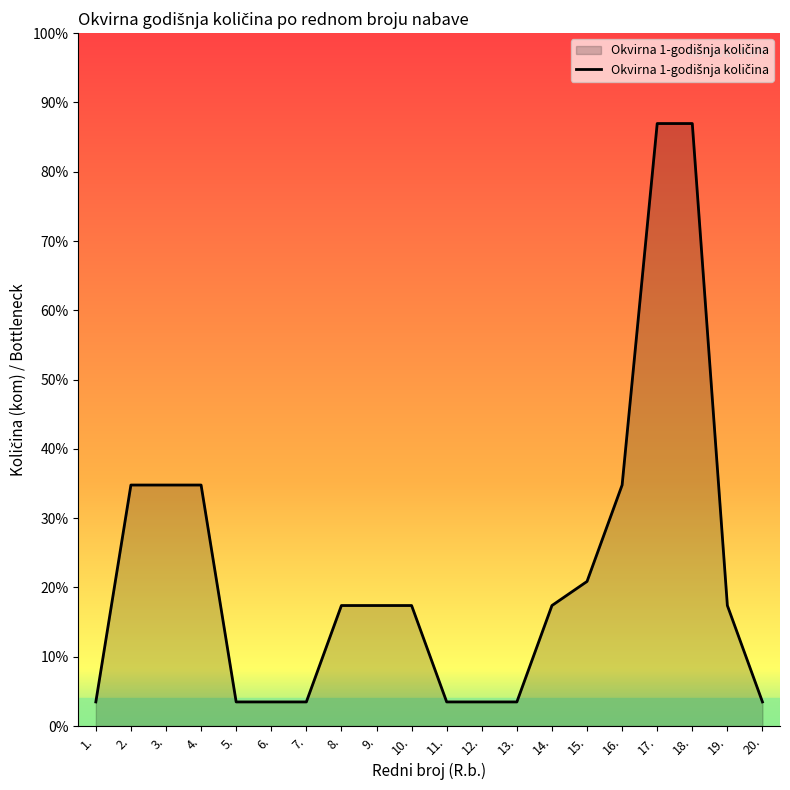

What is the average value?

6